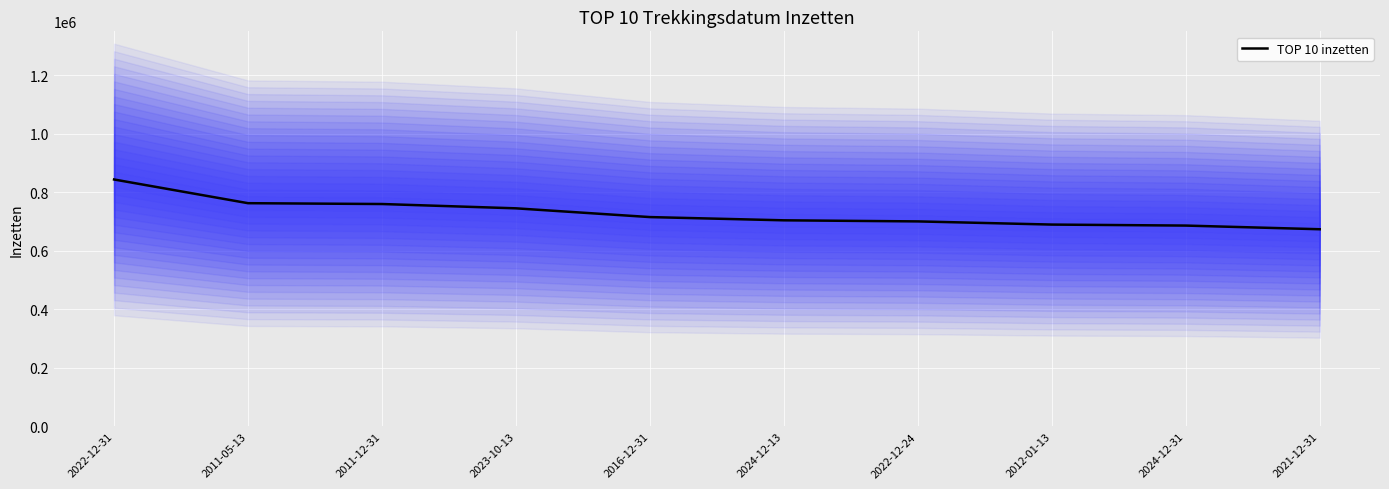

Rank the categories by value from lowest to highest.

2021-12-31, 2024-12-31, 2012-01-13, 2022-12-24, 2024-12-13, 2016-12-31, 2023-10-13, 2011-12-31, 2011-05-13, 2022-12-31